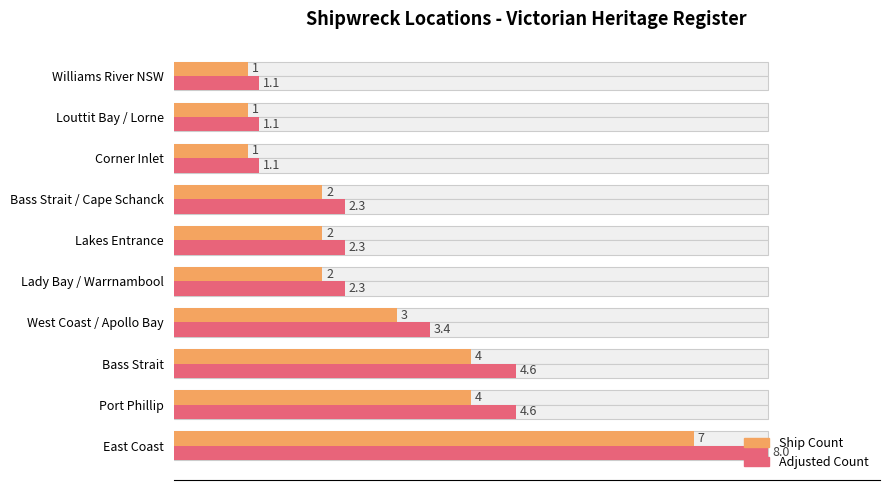

What is the total value across all series at 4?

8.6